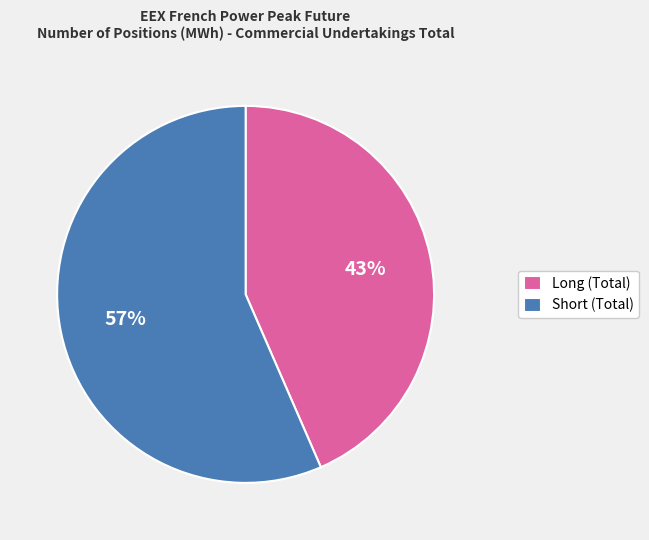

What percentage is the Short (Total) slice, to the nearest percent?

57%